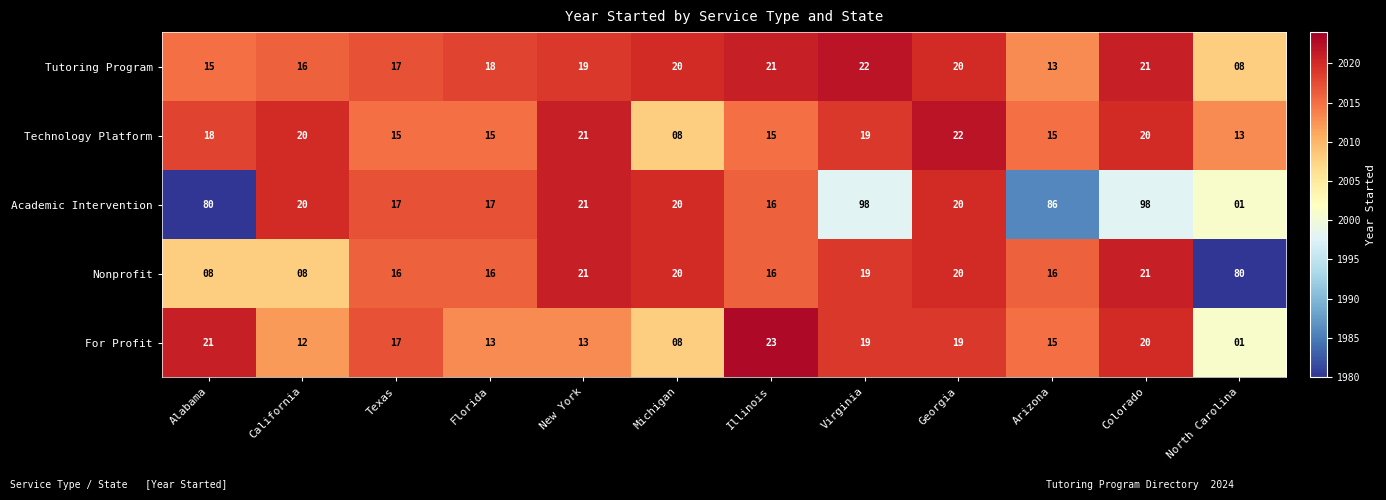

Is it true that Technology Platform equals 8 at Michigan?

True